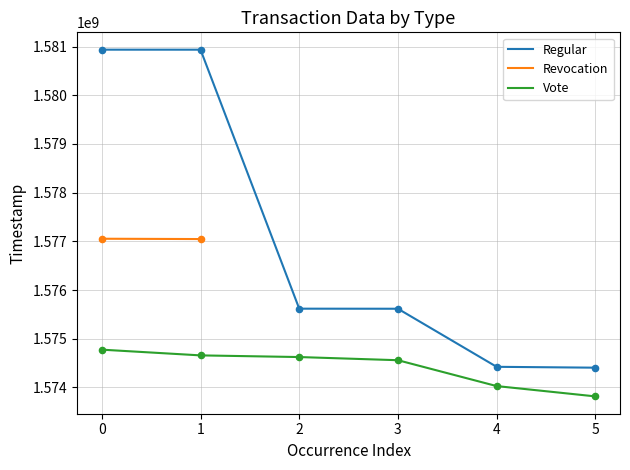

At how many categories does at least one series exceed 1578942146?

2